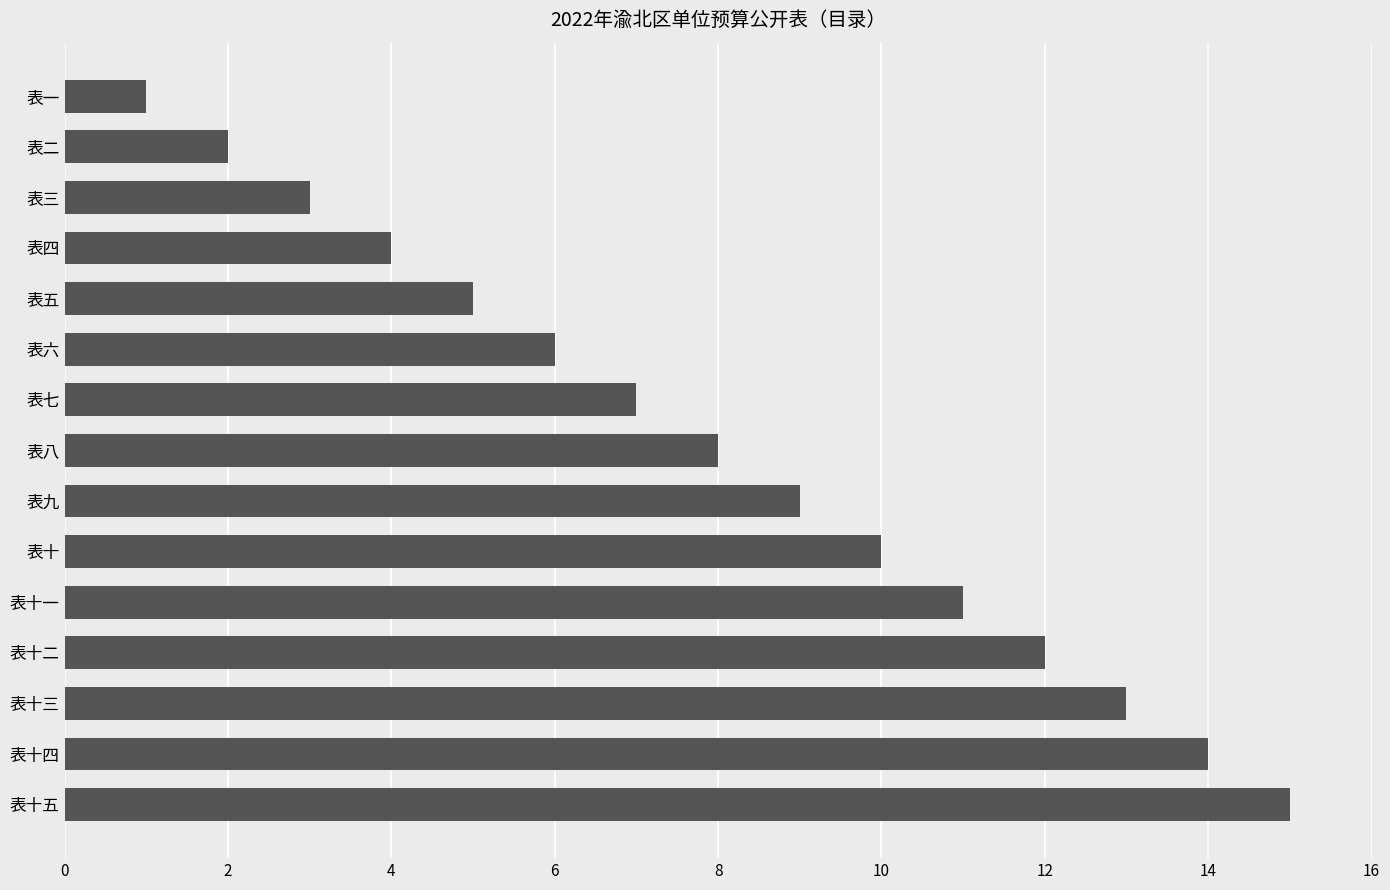

What position from the bottom is 表一?

15